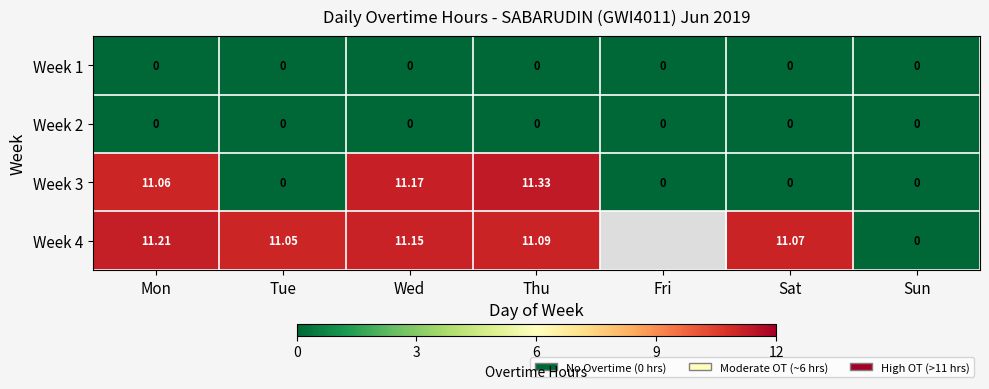

Is the value of Week 2 at Sat greater than the value of Week 1 at Sun?

No